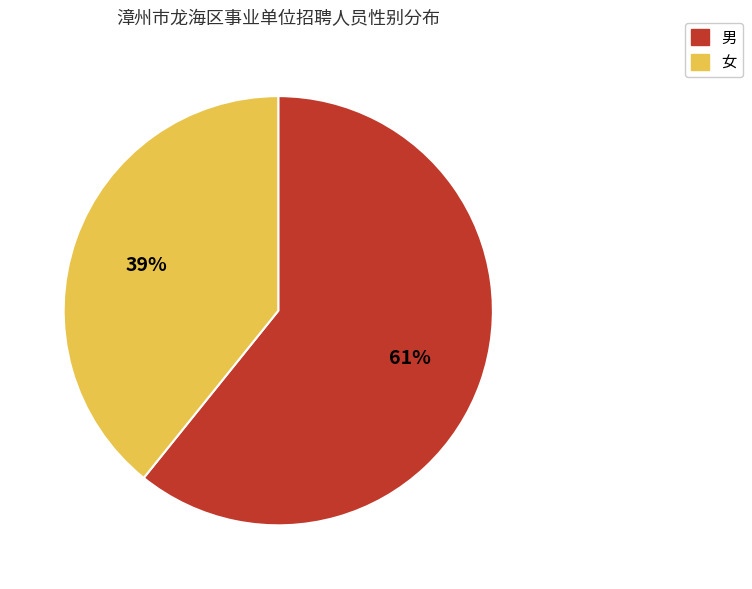

How many segments does this pie chart have?

2